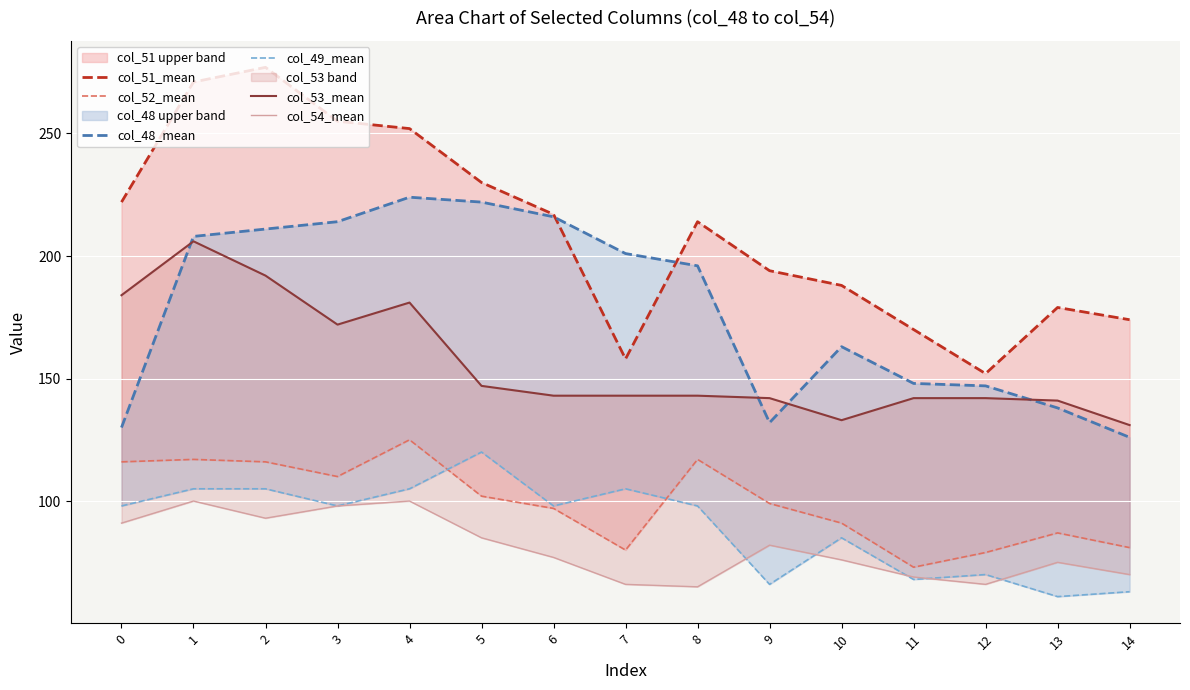

At which label does col_49_mean first exceed 98?

1